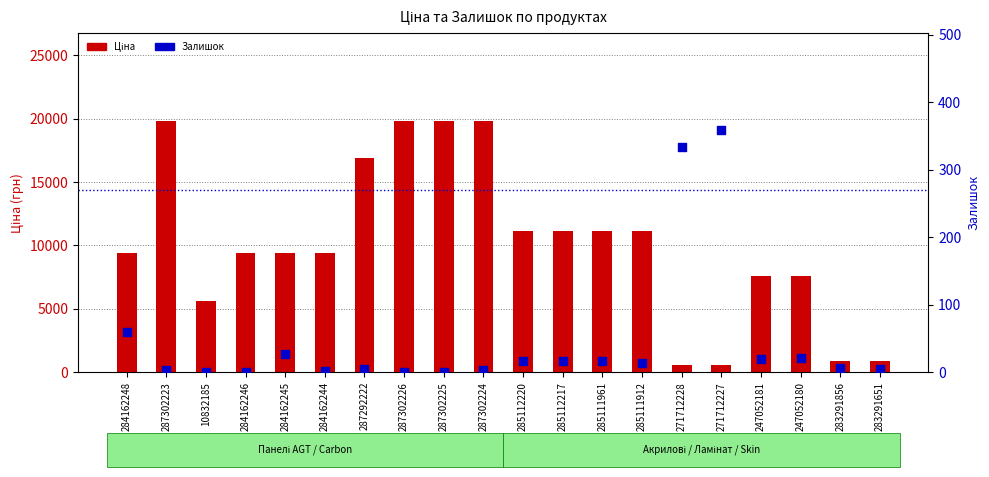

At which category is the sum across all series the highest?

287302223